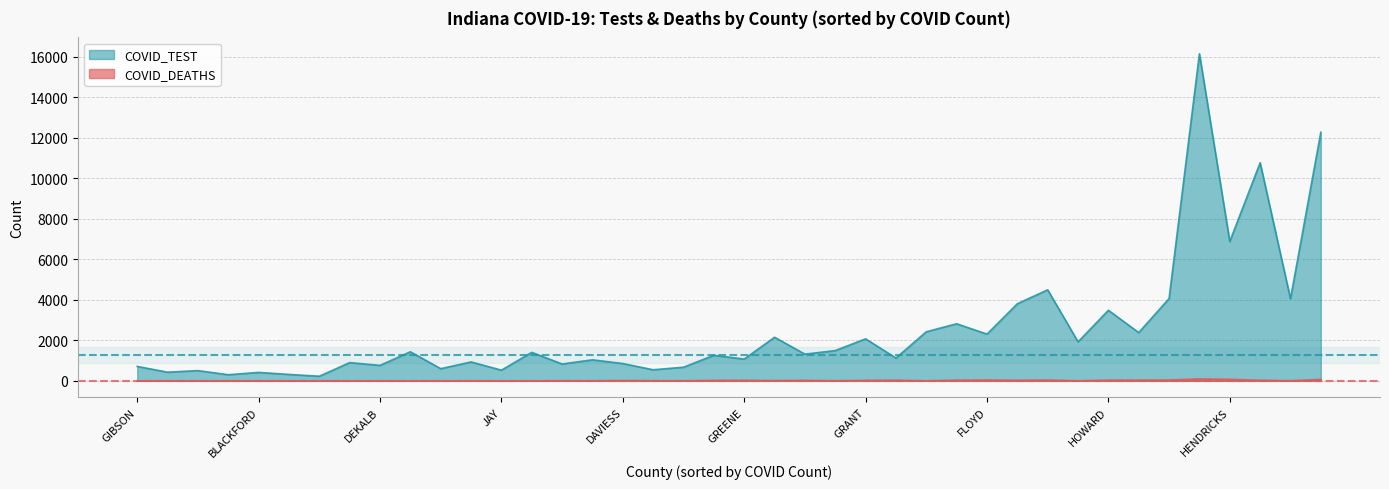

At how many categories does at least one series exceed 15531?

1